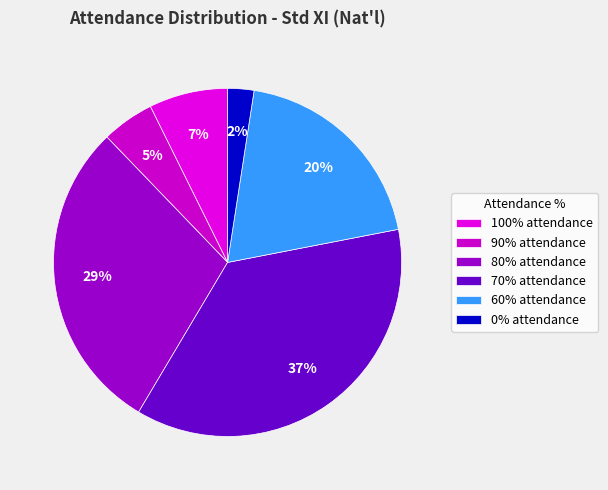

Is there any slice that represents more than half of the pie?

No